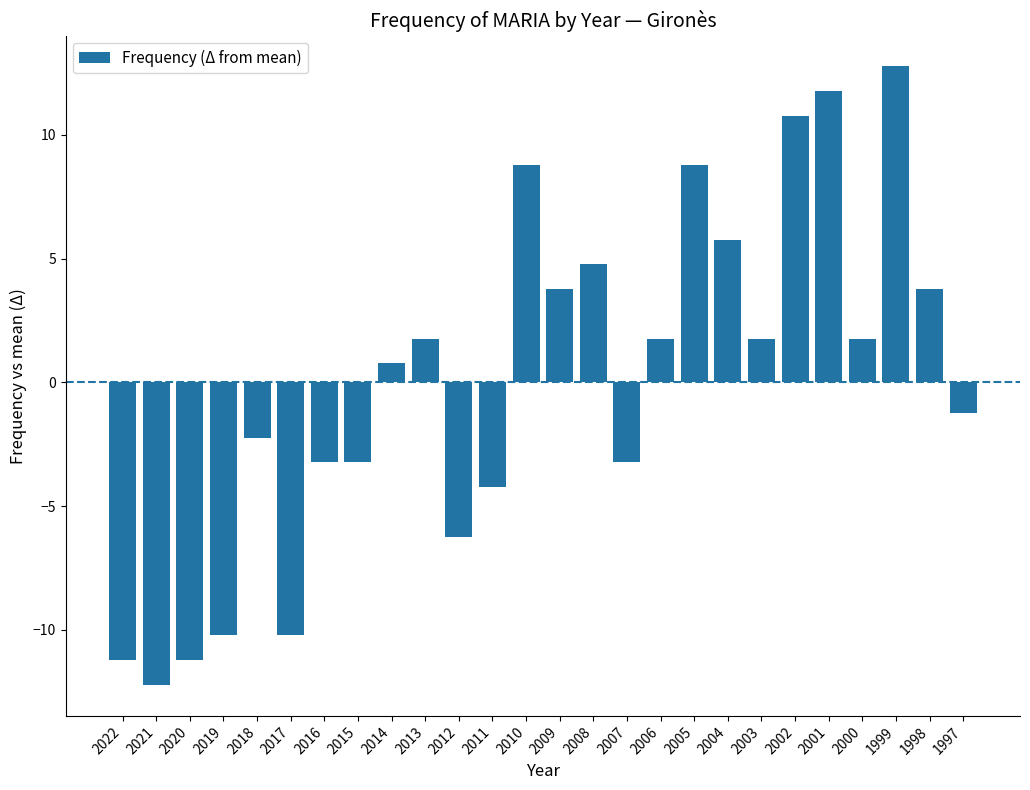

Reading left to right, list all the values displayed in this chart.

-11.2	-12.2	-11.2	-10.2	-2.2	-10.2	-3.2	-3.2	0.8	1.8	-6.2	-4.2	8.8	3.8	4.8	-3.2	1.8	8.8	5.8	1.8	10.8	11.8	1.8	12.8	3.8	-1.2